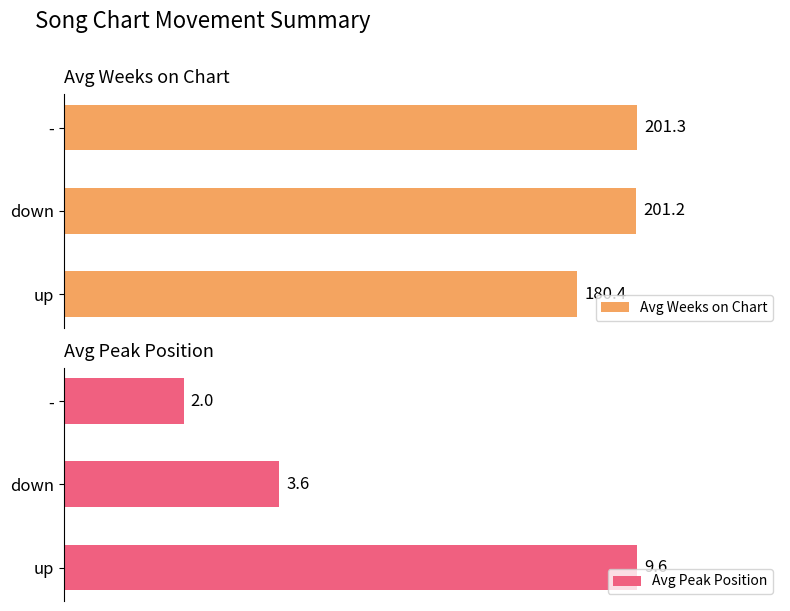

Rank the categories by Avg Weeks on Chart value from lowest to highest.

up, down, -